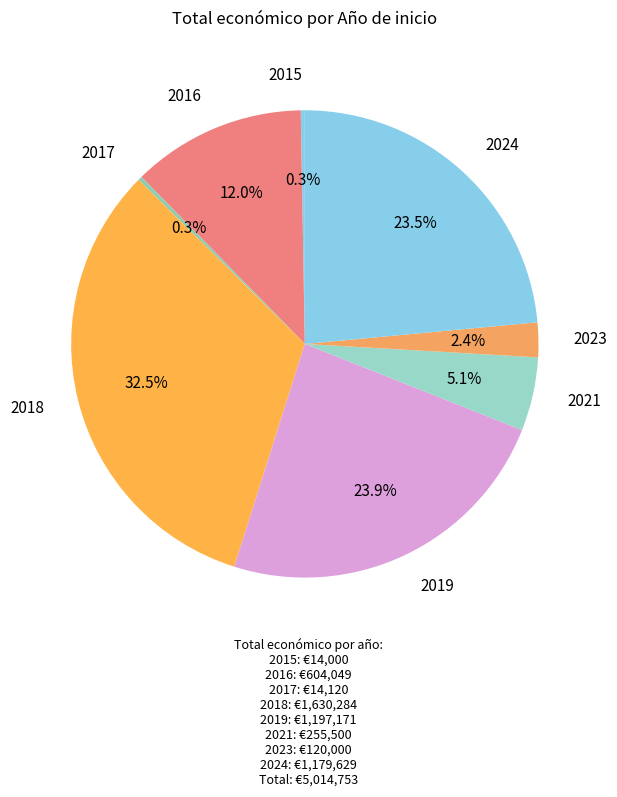

How many segments does this pie chart have?

8